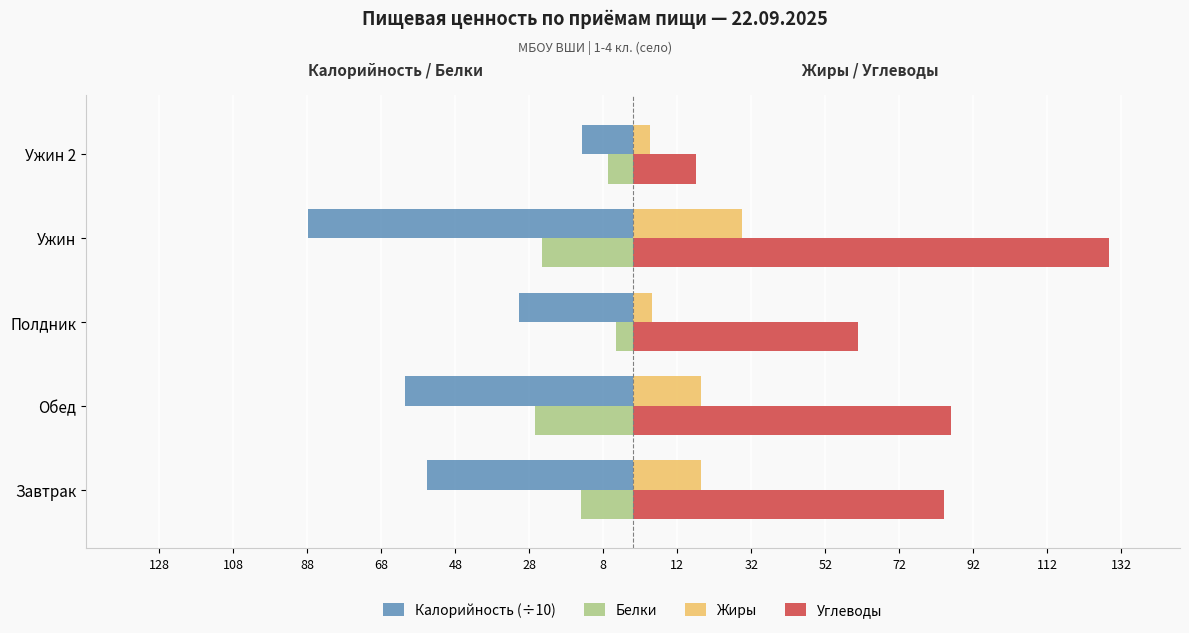

What are all the series names shown in the legend?

Калорийность (÷10), Белки, Жиры, Углеводы